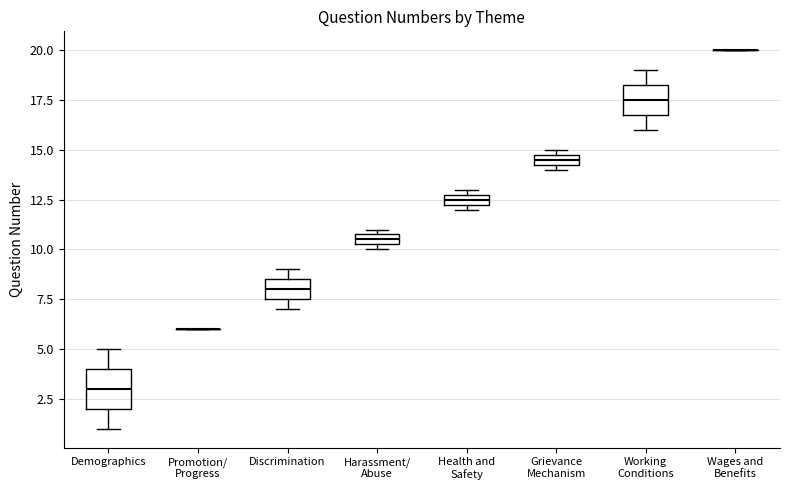

Where is the lower edge of the box for Health and Safety on the y-axis? The values are not printed on the chart, so give them approximately, as read against the axis.

12.5